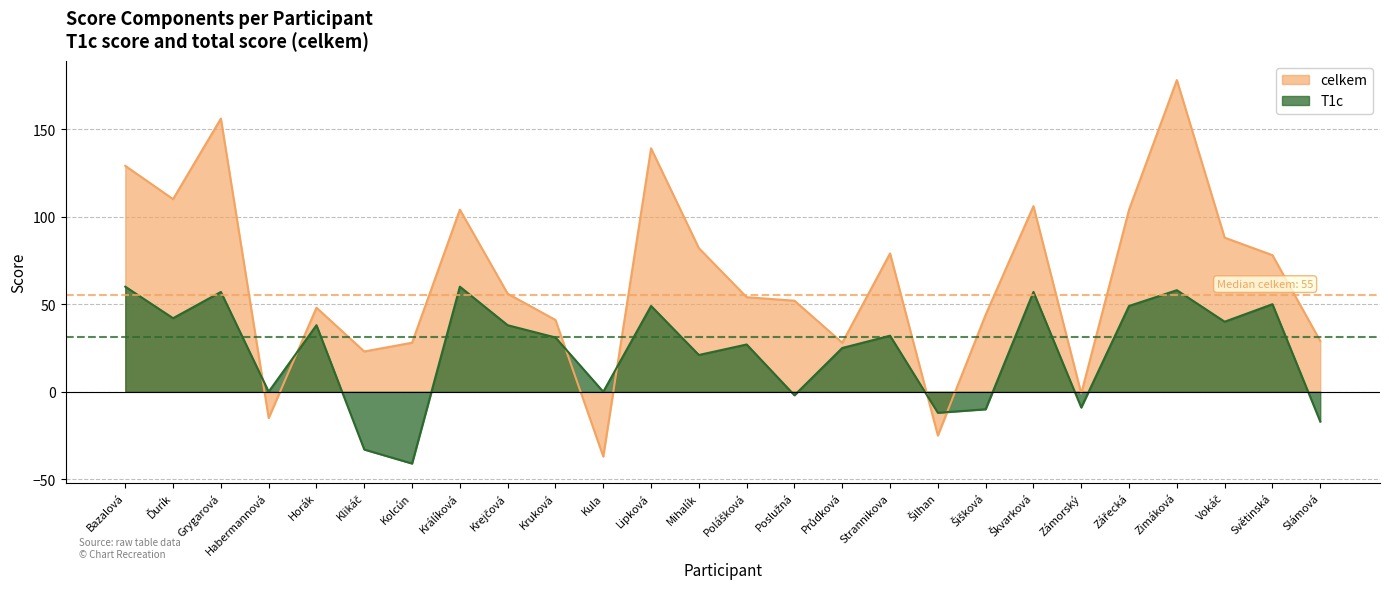

At which label does celkem reach its peak?

Zimáková